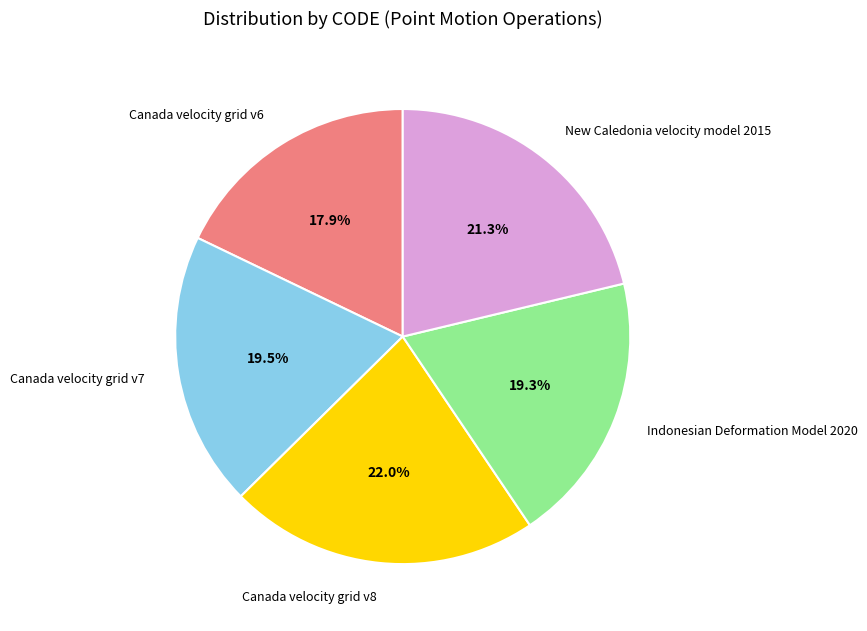

Which category has the smallest portion of the pie?

Canada velocity grid v6